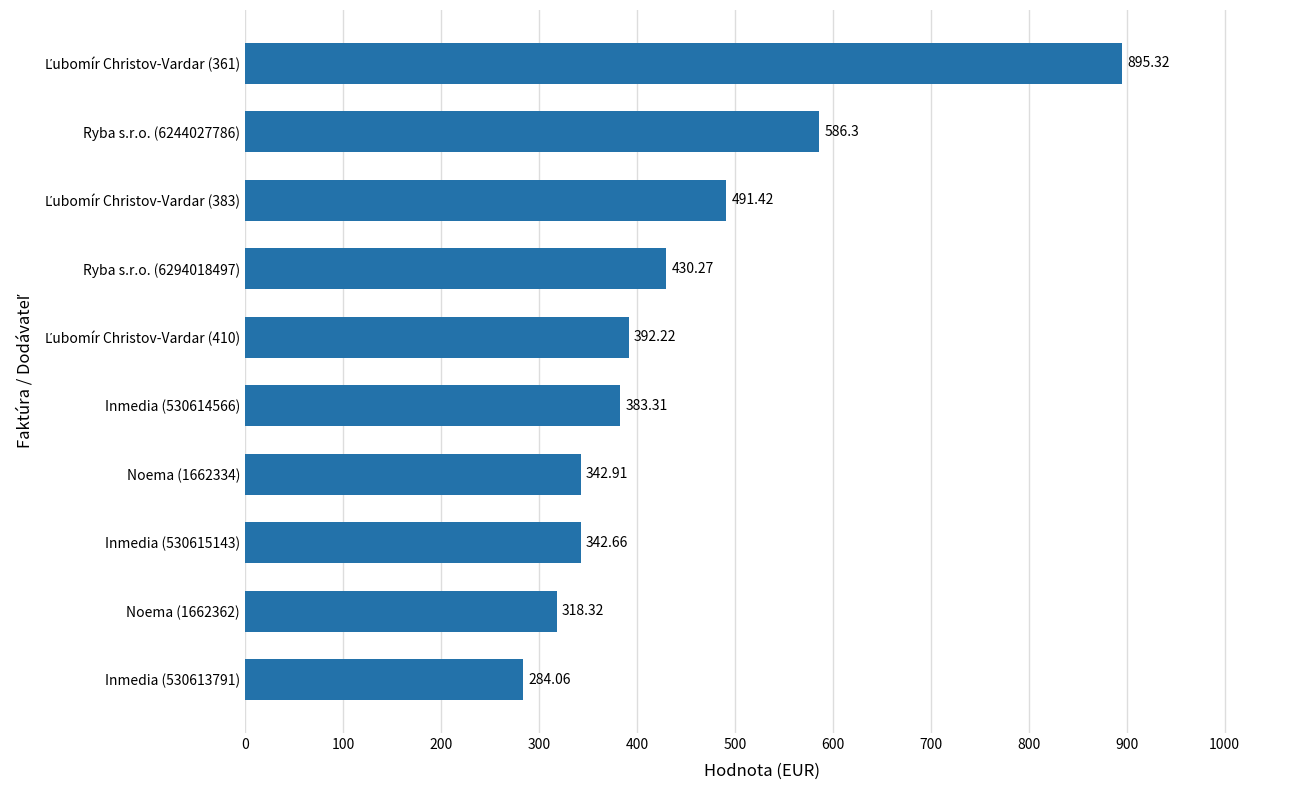

Approximately how many times larger is the value at Inmedia (530613791) compared to Ryba s.r.o. (6294018497)?

0.7